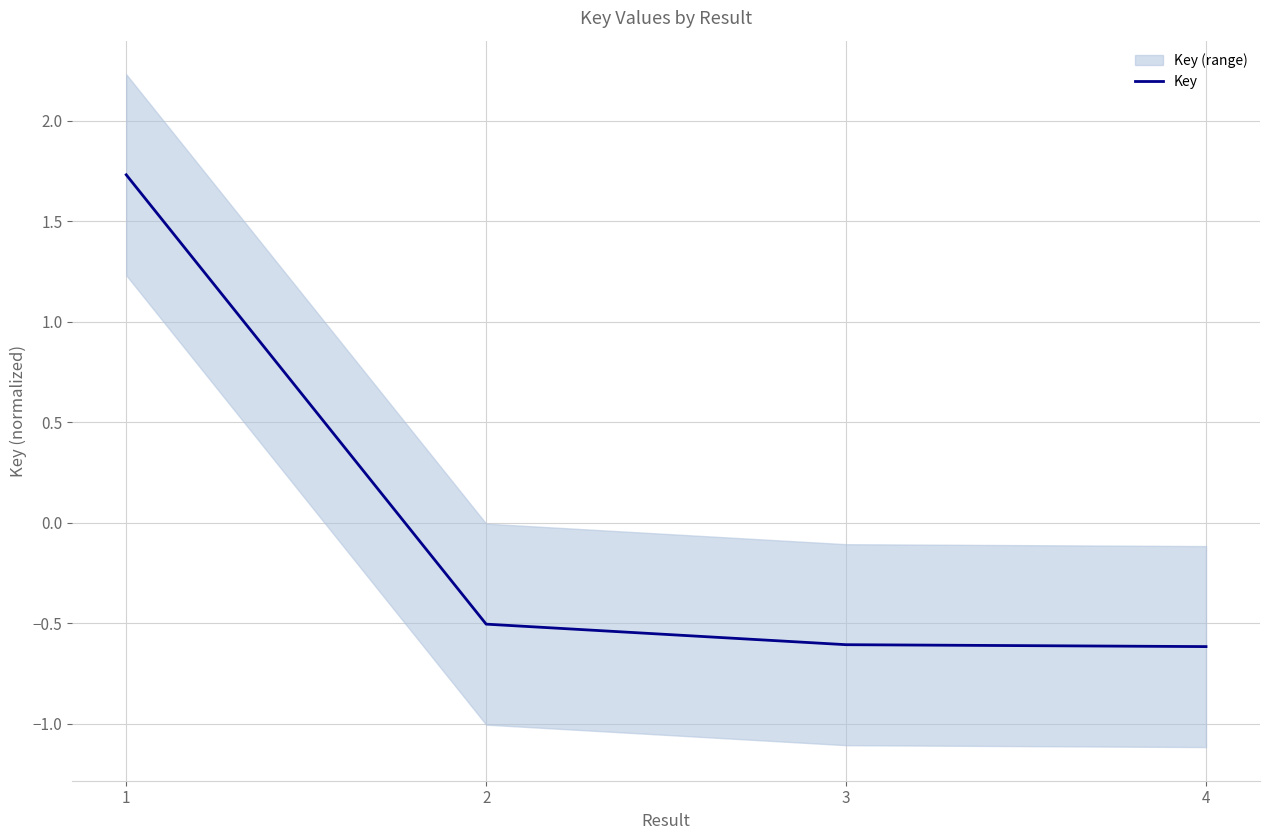

Does the chart display data point markers on the line(s)?

No